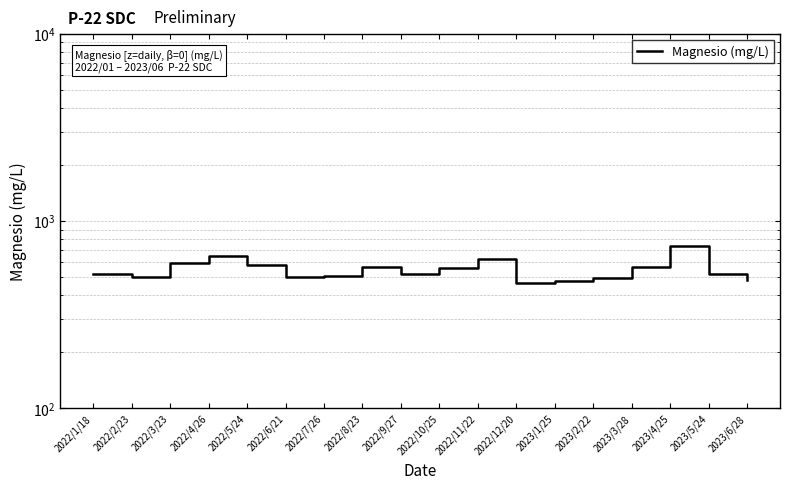

Reading left to right, extract all data points from this chart.

2022/1/18=519.0	2022/2/23=501.7	2022/3/23=596.9	2022/4/26=652.0	2022/5/24=584.0	2022/6/21=504.0	2022/7/26=510.3	2022/8/23=570.0	2022/9/27=523.8	2022/10/25=558.0	2022/11/22=624.5	2022/12/20=468.5	2023/1/25=479.5	2023/2/22=496.7	2023/3/28=566.0	2023/4/25=731.4	2023/5/24=523.6	2023/6/28=483.6